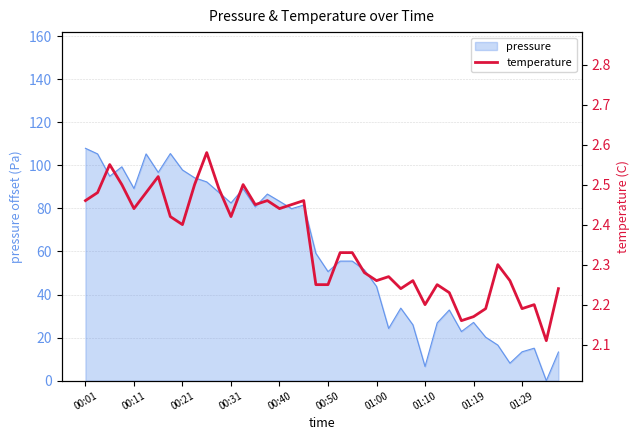

The pressure series shows 89.2 at 00:11. True or false?

True